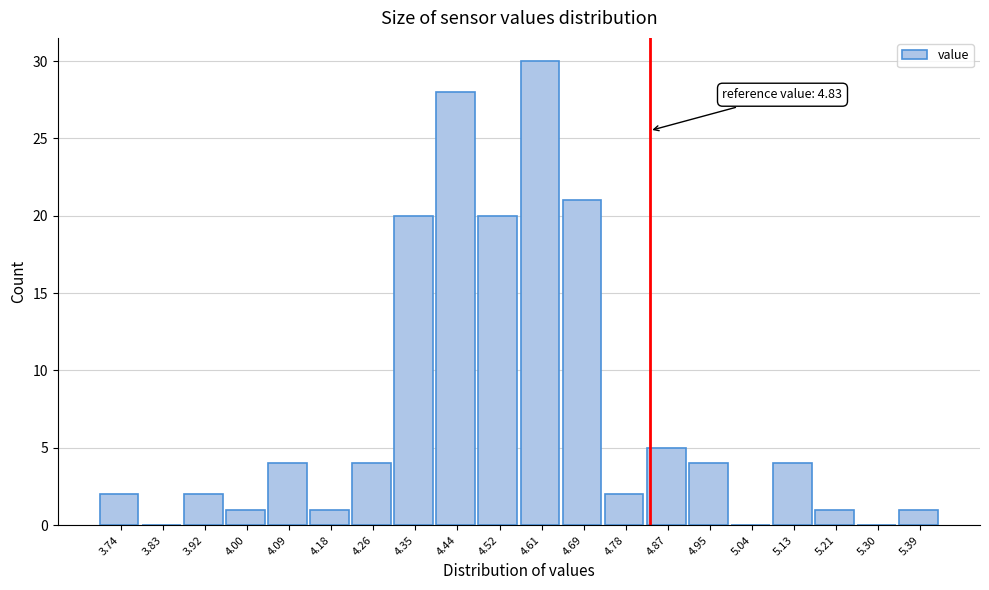

Which range on the x-axis has the tallest bar?

4.57 to 4.65